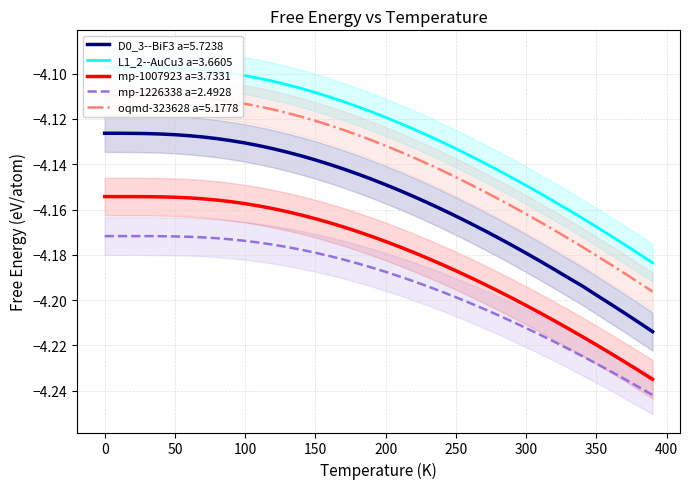

Is the value of D0_3--BiF3 a=5.7238 at 300 greater than the value of mp-1007923 a=3.7331 at 250?

Yes